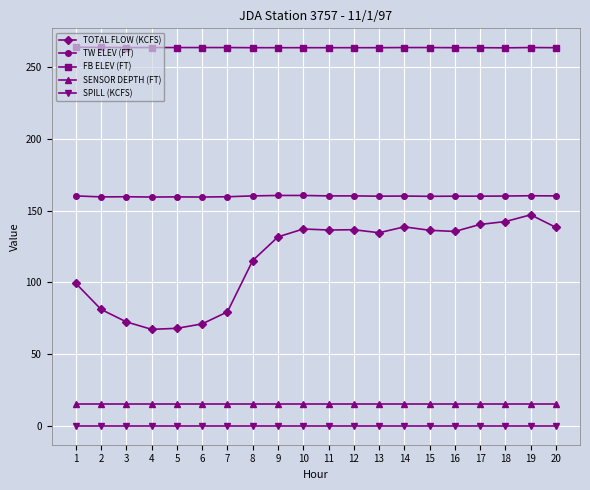

What is the sum of all SENSOR DEPTH (FT) values?

300.0